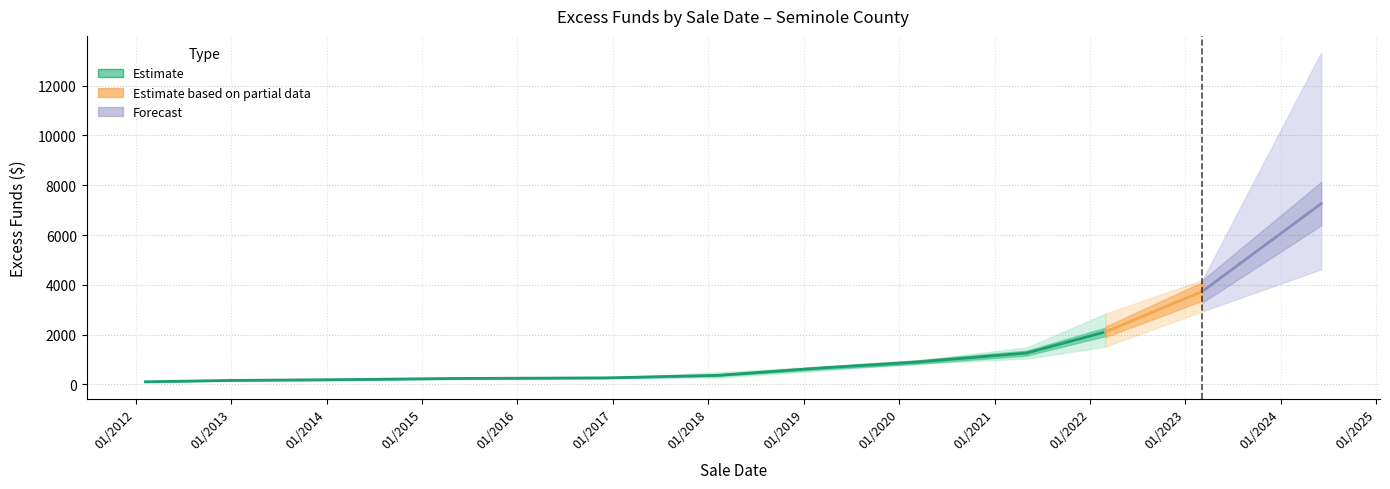

What is the minimum value shown in the chart?

84.1